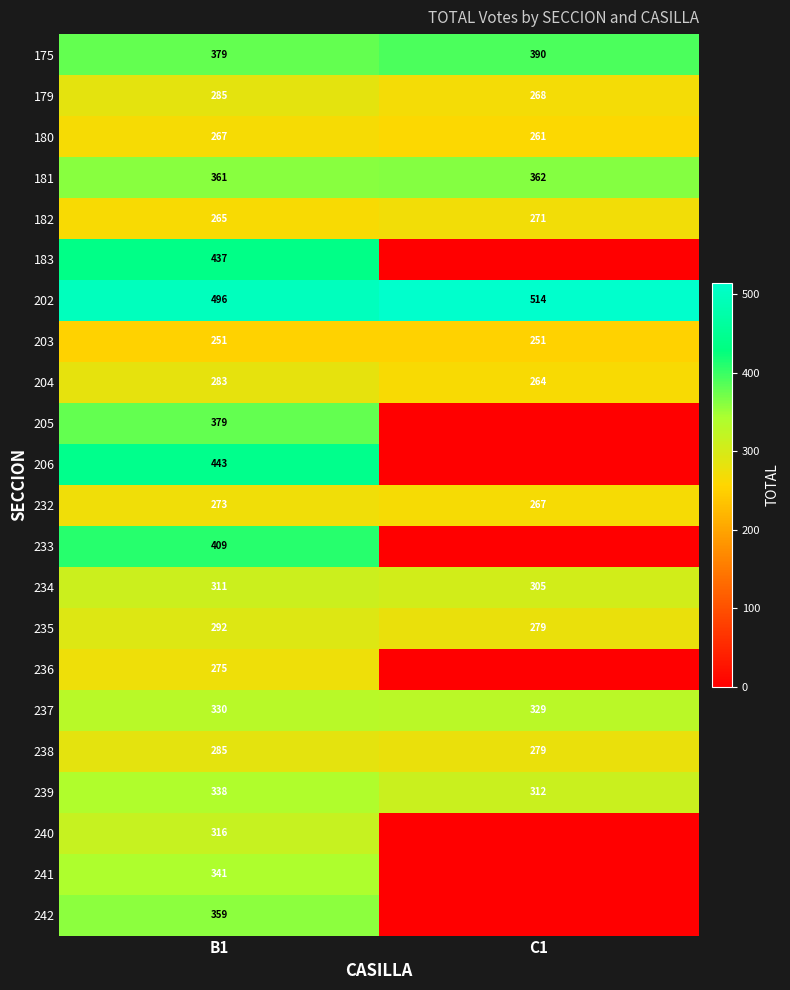

What is the minimum value for 203?

251